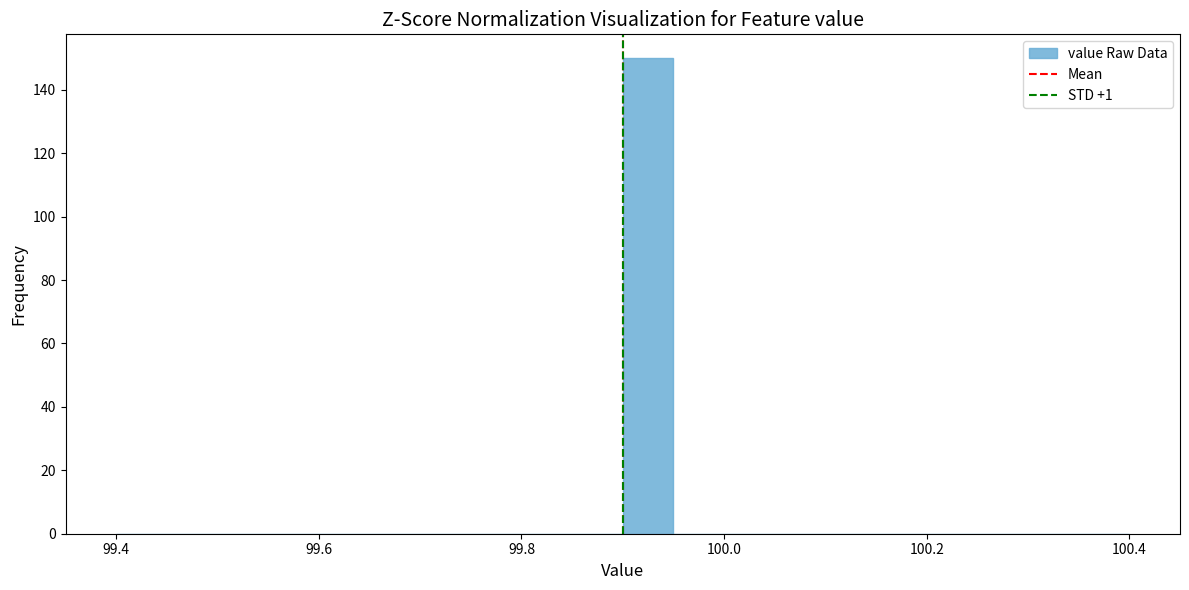

Read against the x-axis, roughly where is the centre of the tallest bar?

99.92